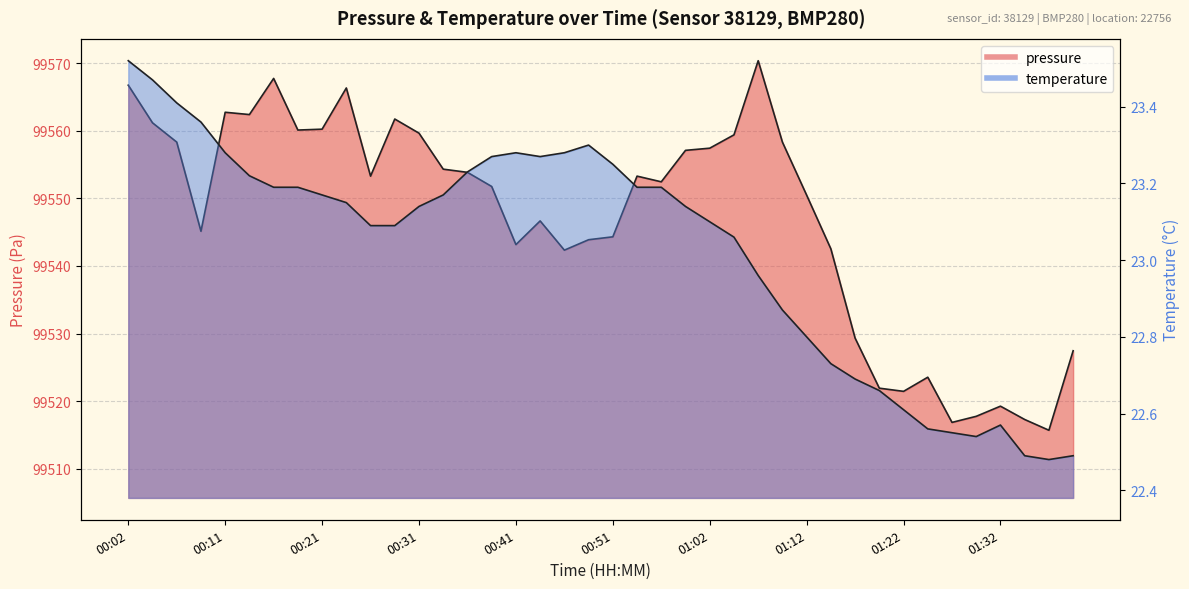

Is the value of pressure at 00:26 greater than the value of temperature at 00:14?

Yes